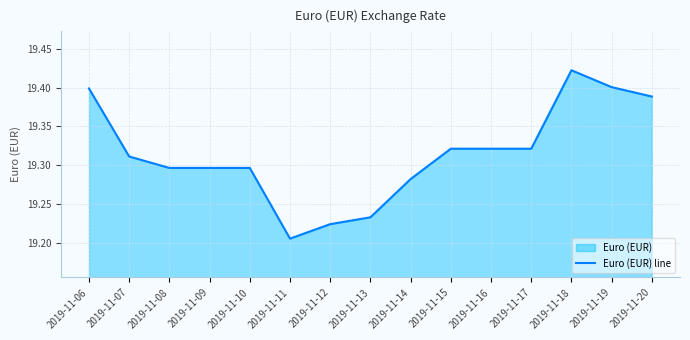

Which has a higher value, 2019-11-12 or 2019-11-14?

2019-11-14